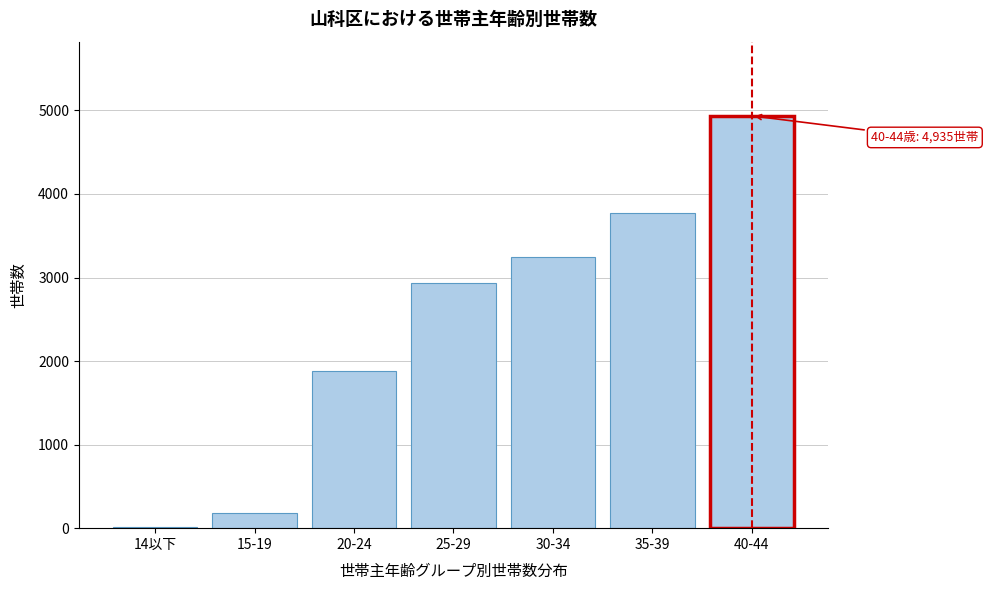

Reading left to right, list all the values displayed in this chart.

14以下=8	15-19=177	20-24=1881	25-29=2930	30-34=3245	35-39=3770	40-44=4935